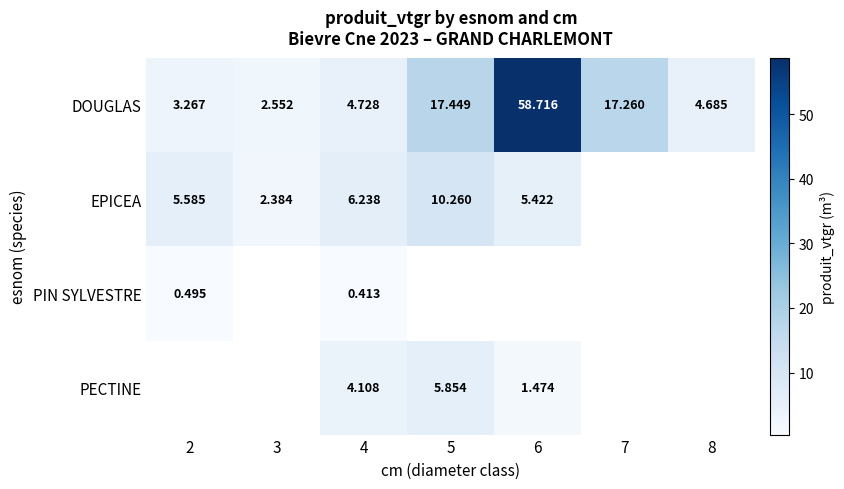

Is the value of EPICEA at 5 greater than the value of PECTINE at 5?

Yes